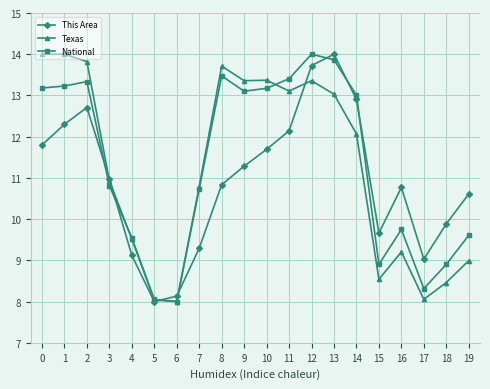

What is the highest value of the National series?

14.0